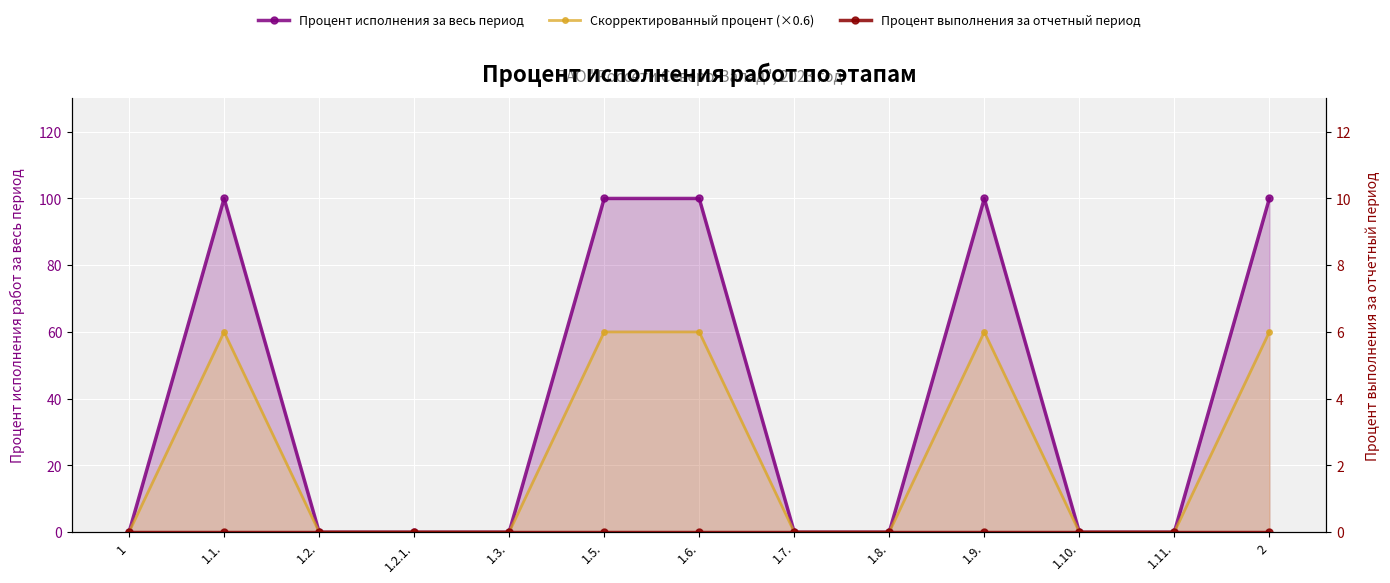

Between 1.5. and 2, which is larger?

1.5.